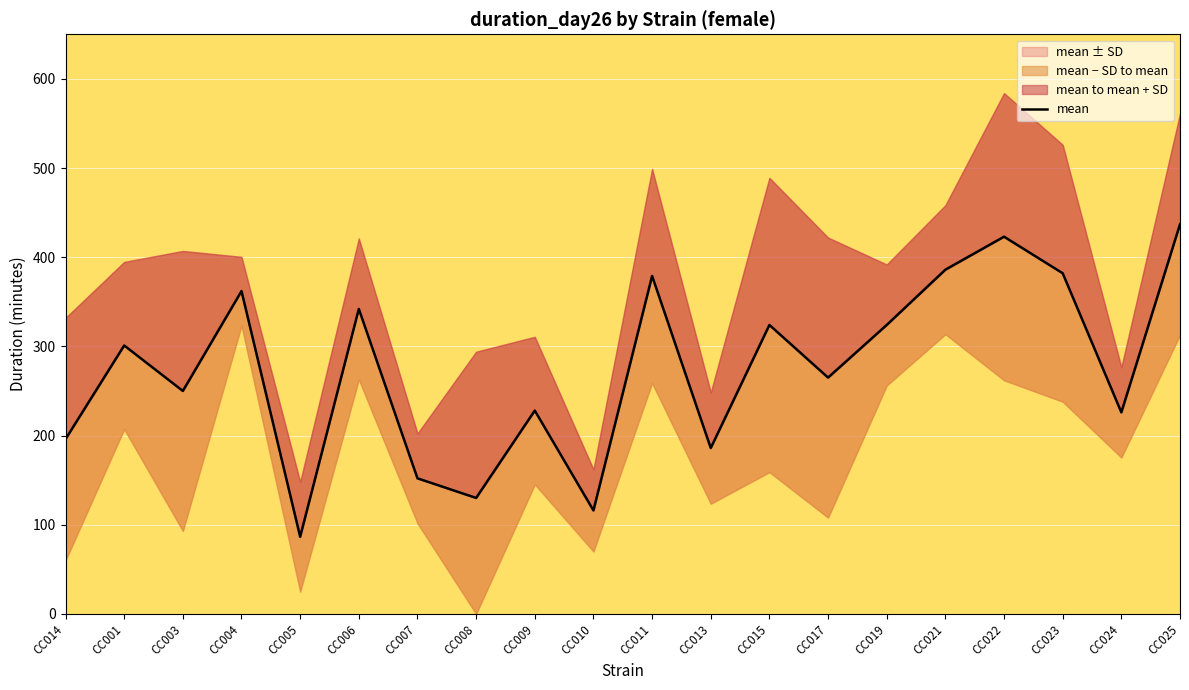

How many points are higher than both their immediate neighbors (excluding endpoints)?

7